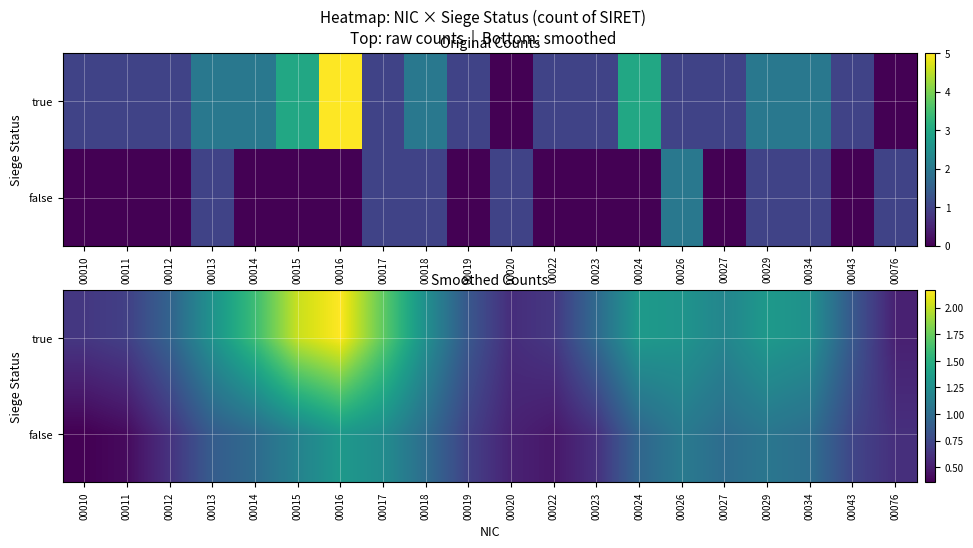

Which category has the highest value in the true series?

00016